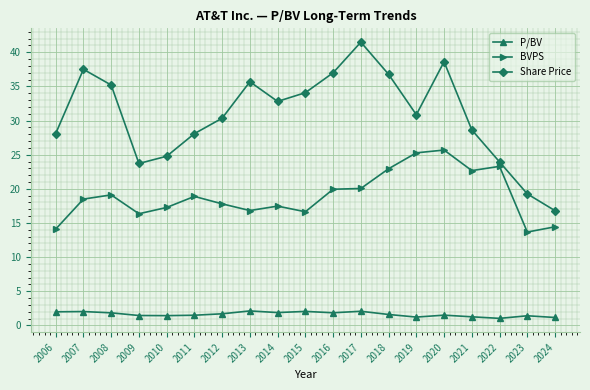

What value does the Share Price series have at 2019?

30.9